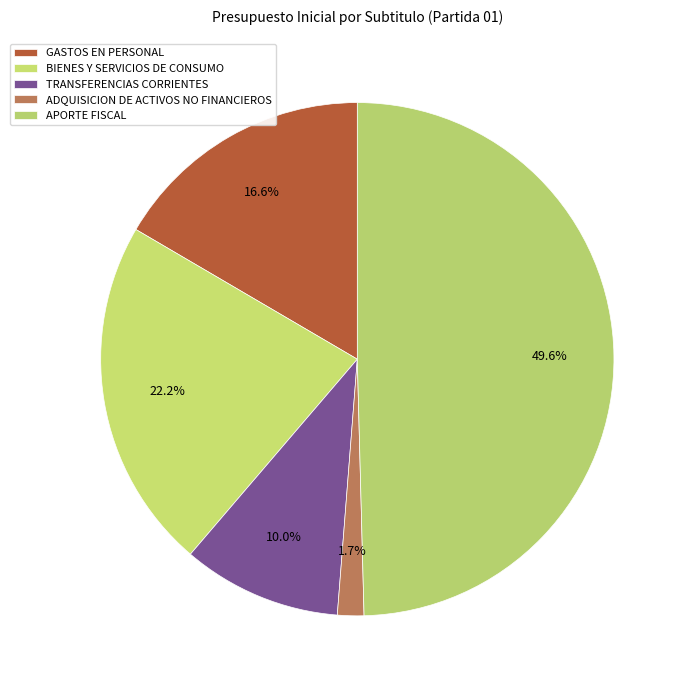

To the nearest percent, what percentage of the pie is APORTE FISCAL?

50%